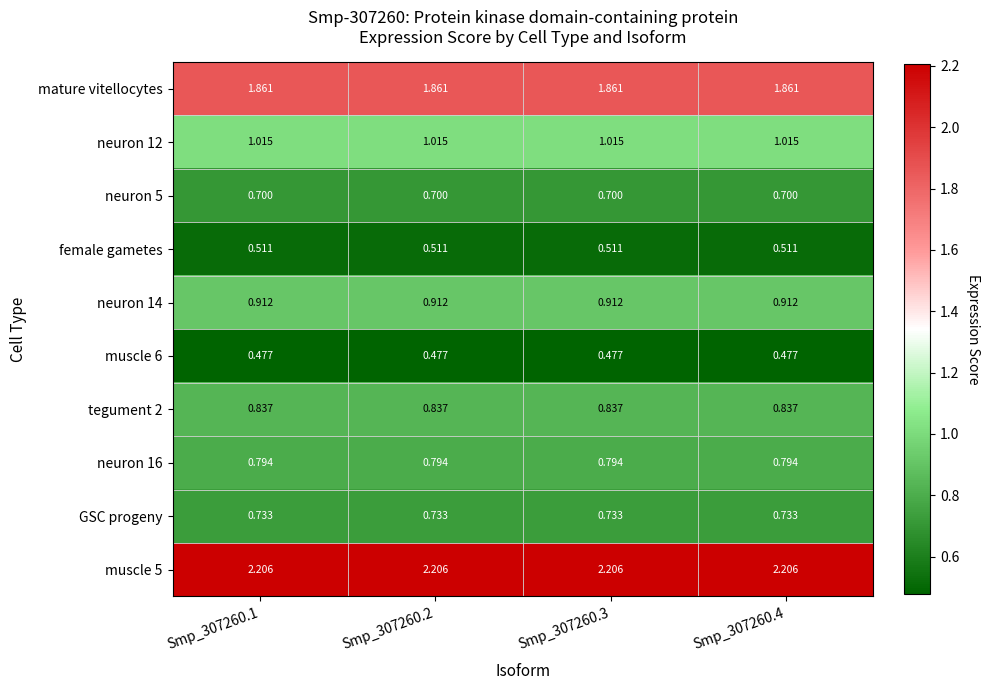

List the series in order of their peak value, lowest first.

muscle 6, female gametes, neuron 5, GSC progeny, neuron 16, tegument 2, neuron 14, neuron 12, mature vitellocytes, muscle 5